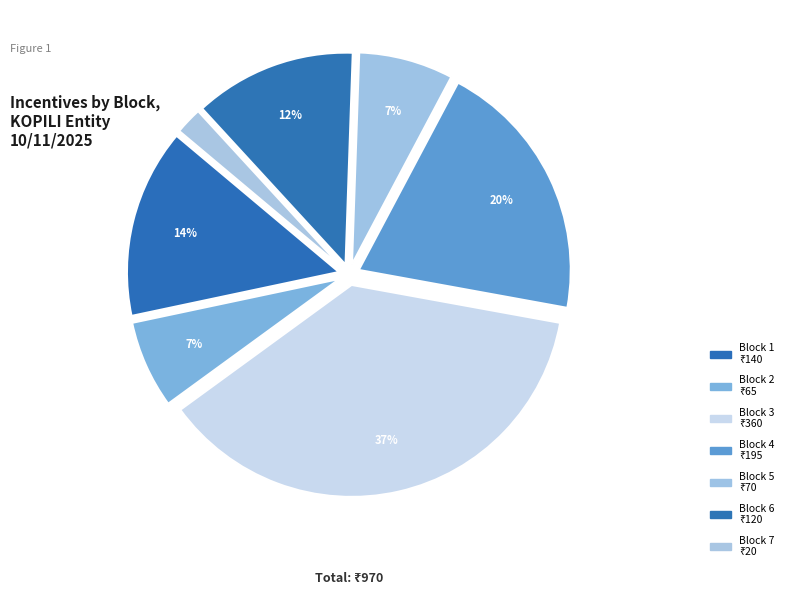

Count the number of slices in the pie.

7